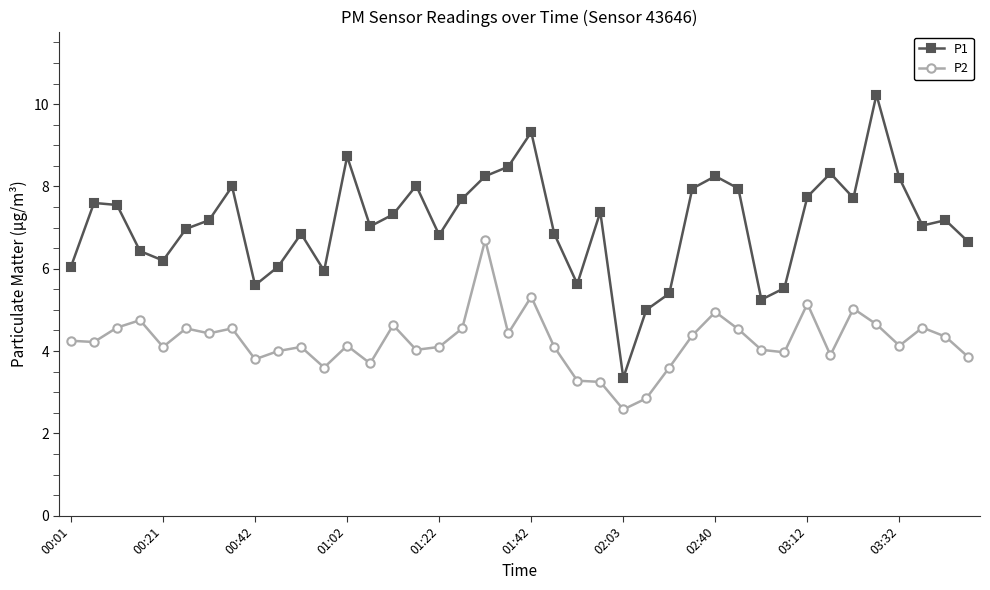

In P2, how many points are lower than both neighbors (excluding endpoints)?

12